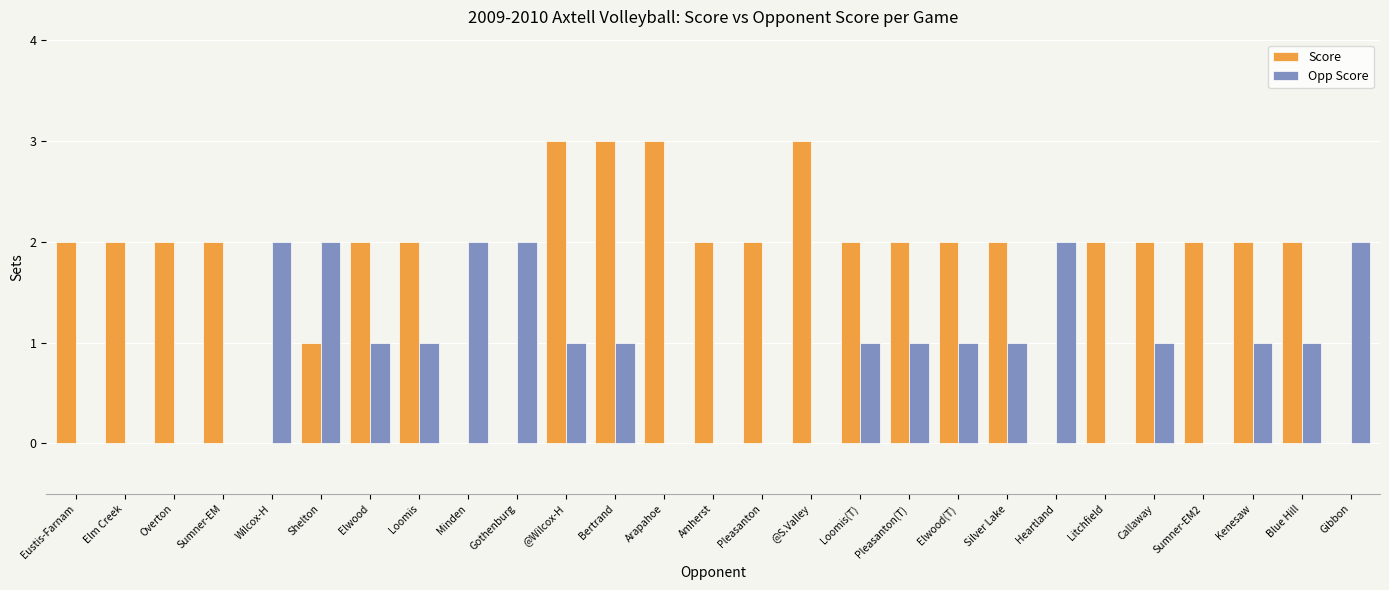

The Opp Score series shows 1 at Minden. True or false?

False